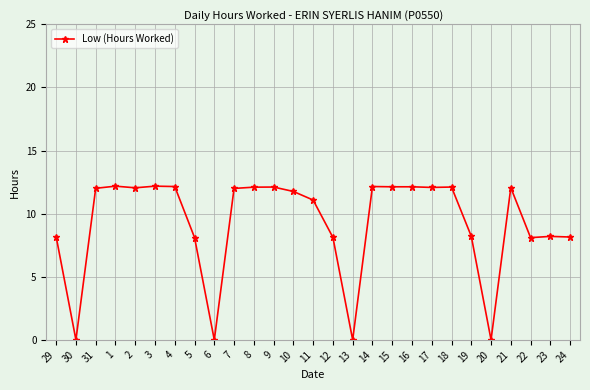

What is the greatest value displayed?

12.2